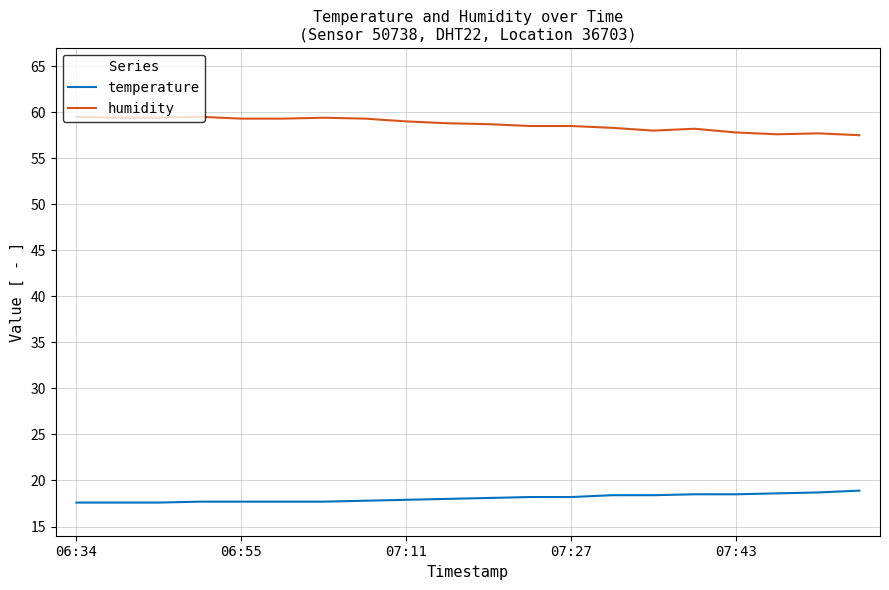

What is the maximum value for humidity?

59.5